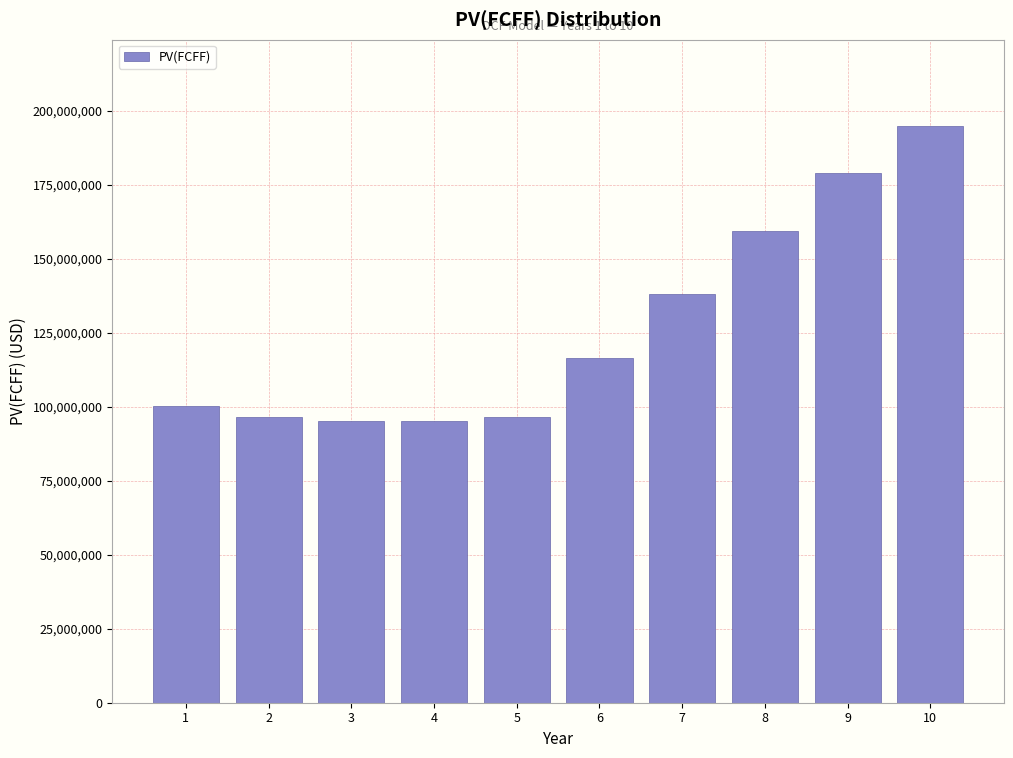

What is the difference between the values at 6 and 5?

20014525.8